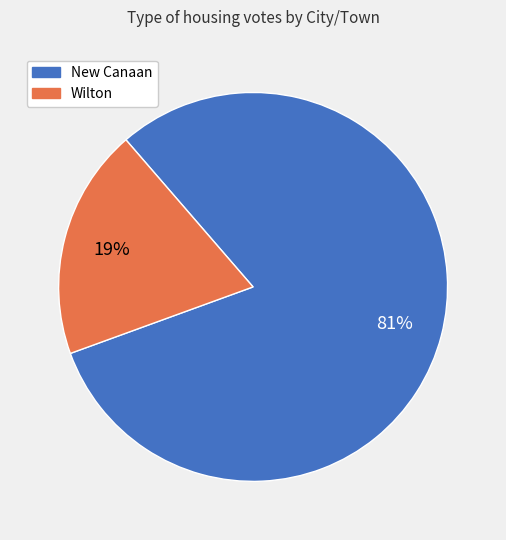

Rank the categories by value from lowest to highest.

Wilton, New Canaan